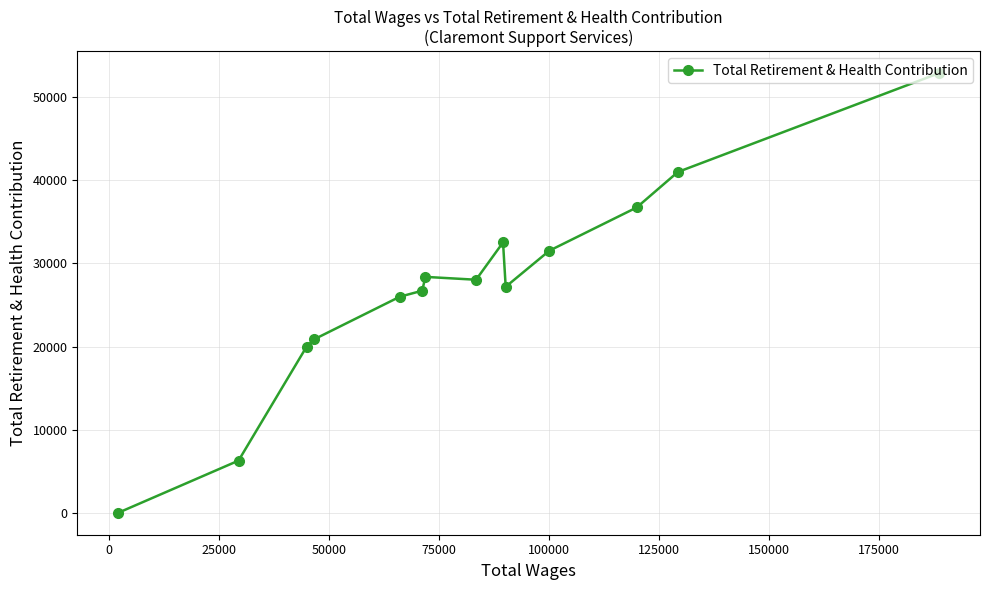

What is the maximum value shown in the chart?

52907